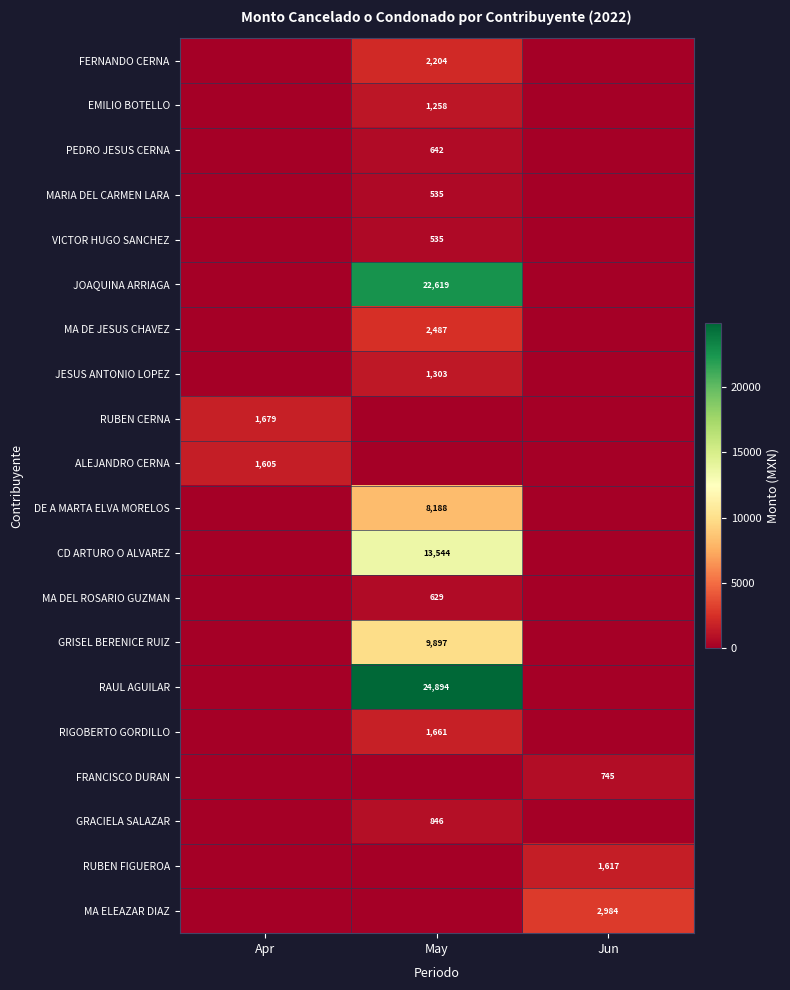

At how many categories does at least one series exceed 20136?

1